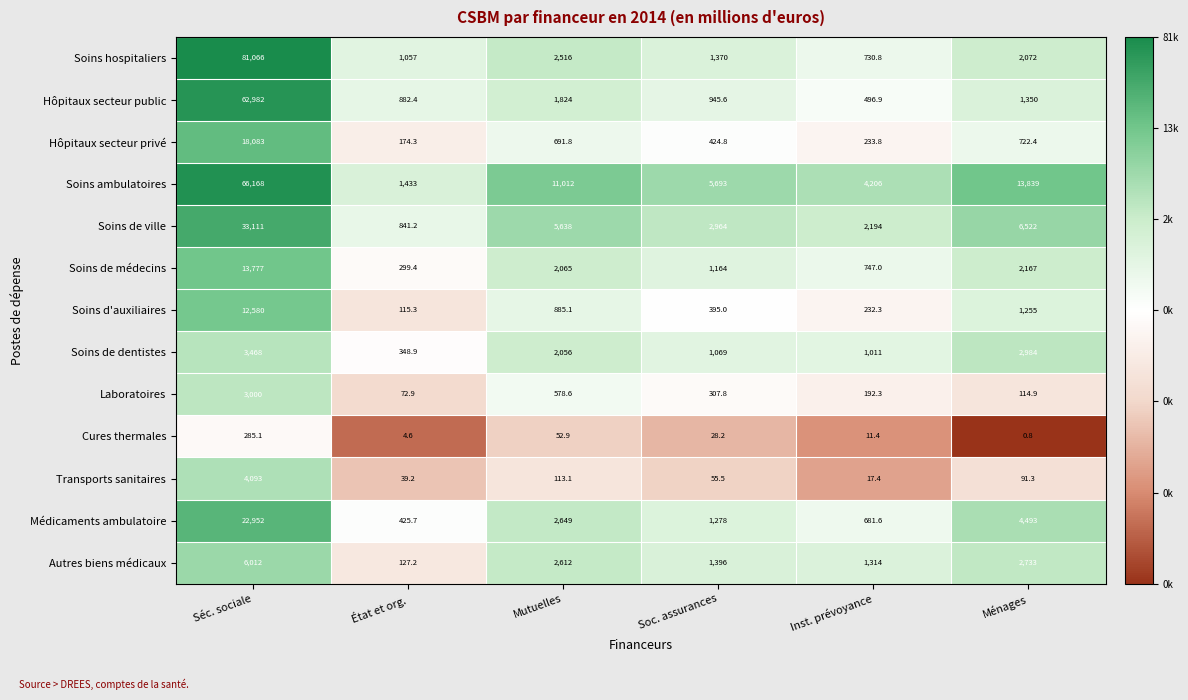

What is the difference between the maximum and minimum values in the Soins d'auxiliaires series?

12464.7